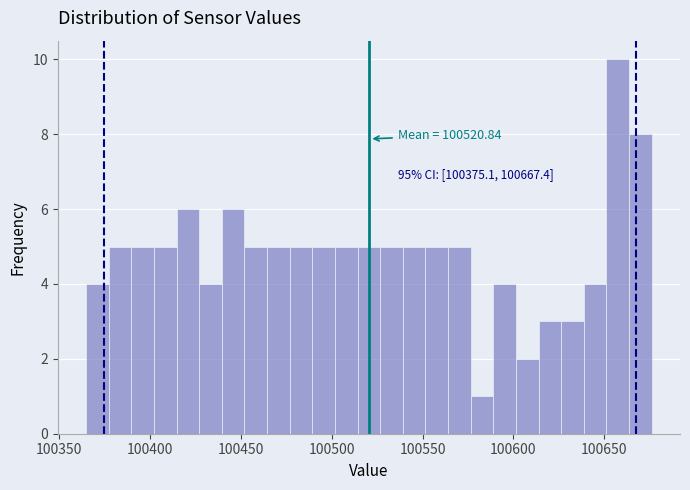

Read against the x-axis, roughly where is the centre of the tallest bar?

100655